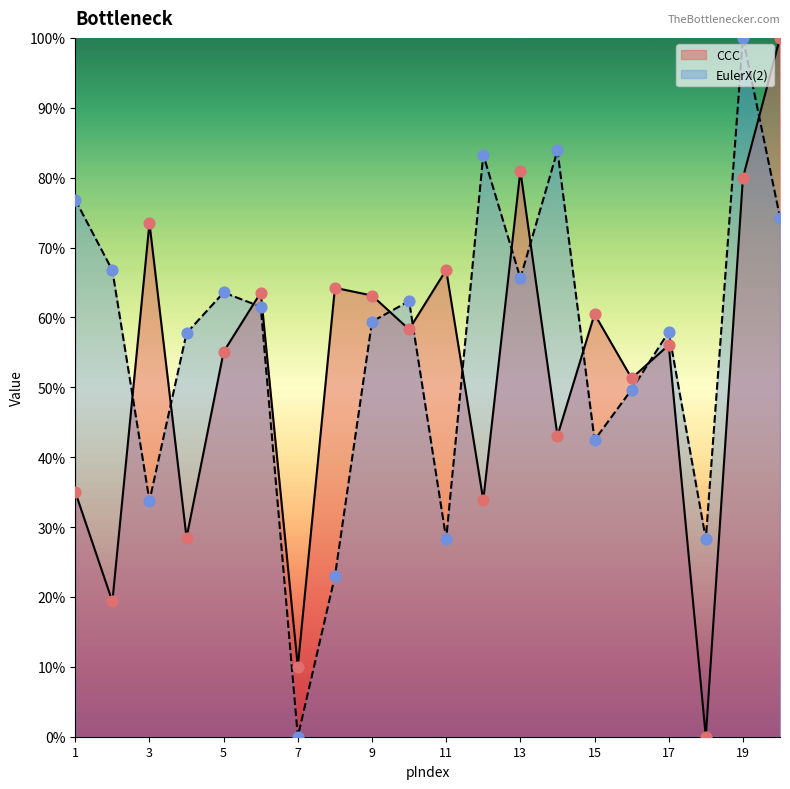

What are all the series names shown in the legend?

CCC, EulerX(2)